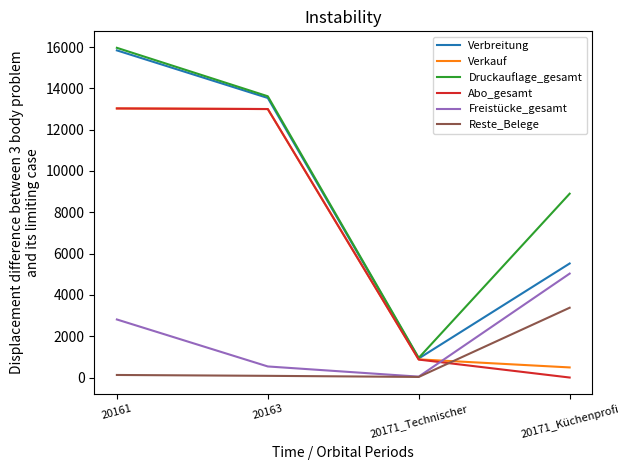

True or false: Verkauf and Reste_Belege intersect in this chart.

True